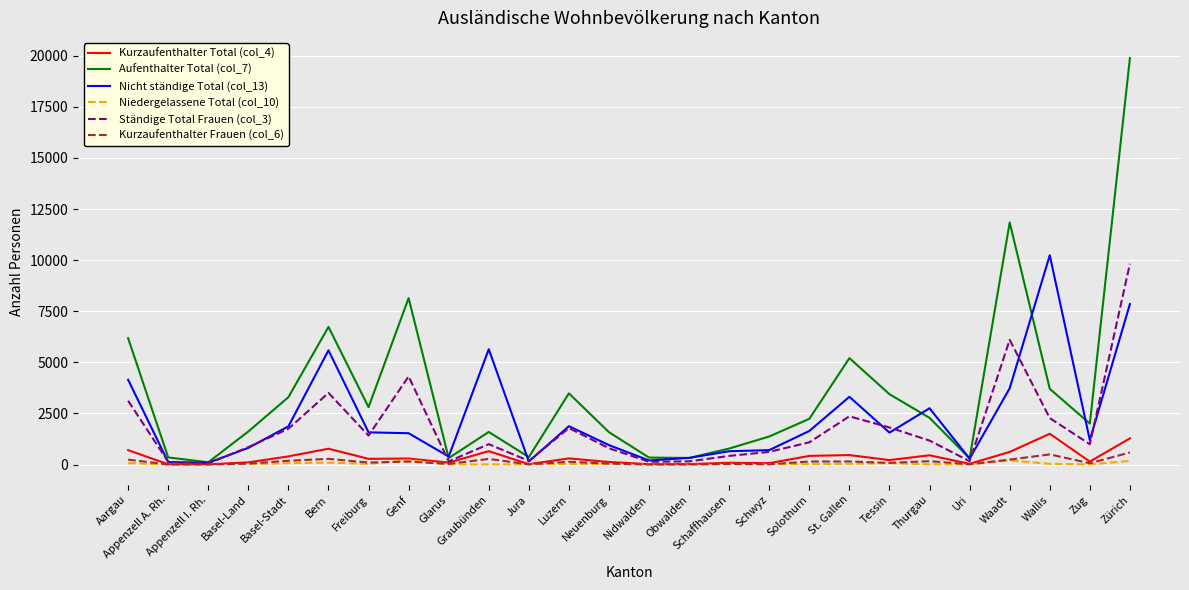

Does the chart display data point markers on the line(s)?

No